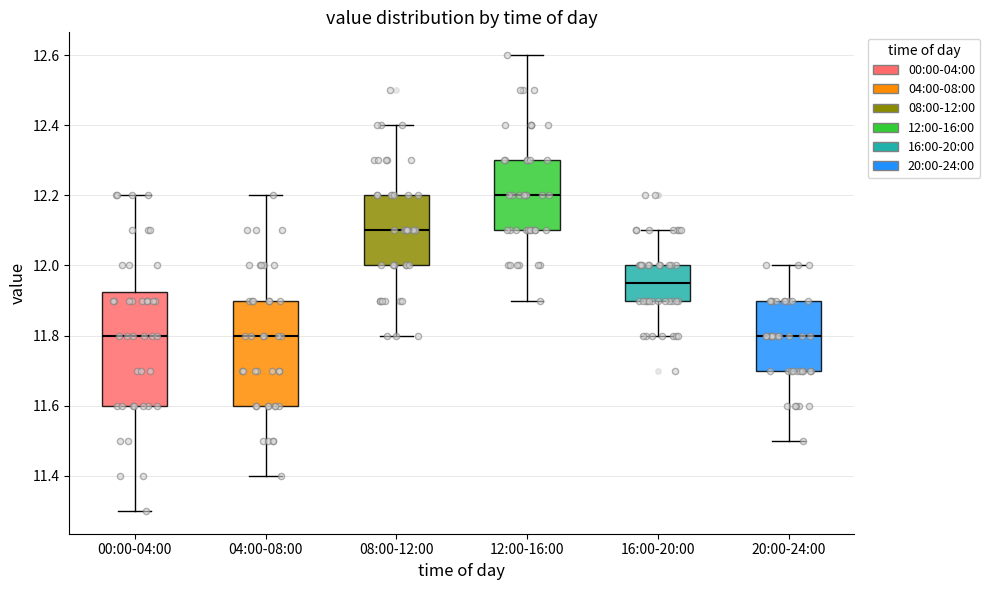

Comparing the boxes themselves (not the whiskers), which one is the tallest?

00:00-04:00